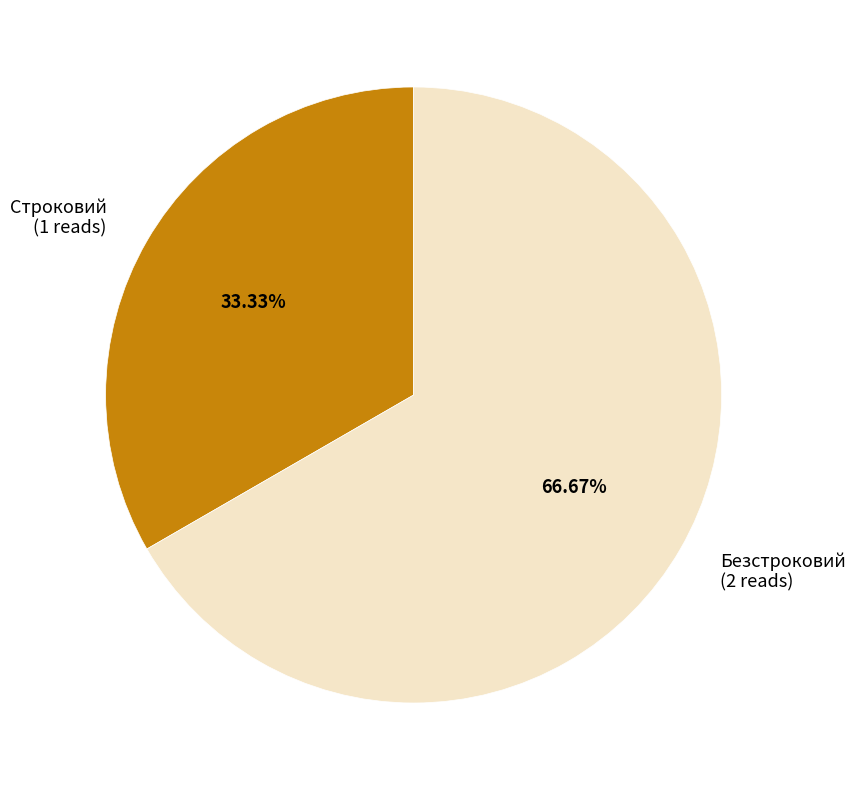

What is the majority slice?

Безстроковий